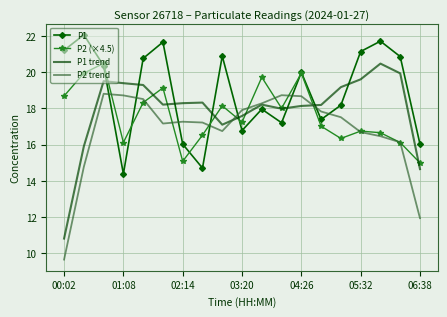

True or false: P1 has more than 0 points higher than both neighbors.

True